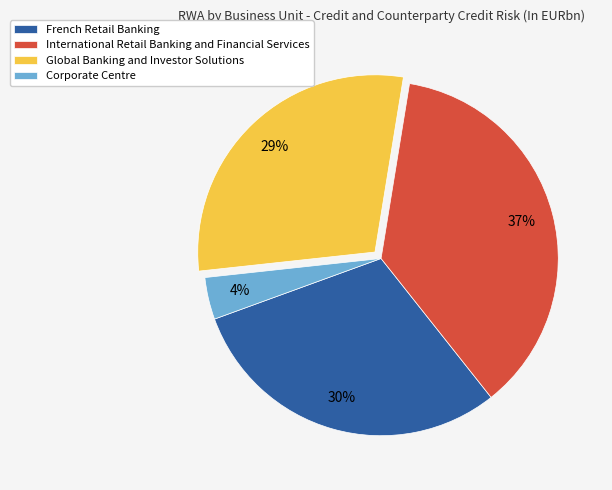

Is the sum of Global Banking and Investor Solutions and International Retail Banking and Financial Services greater than half?

Yes